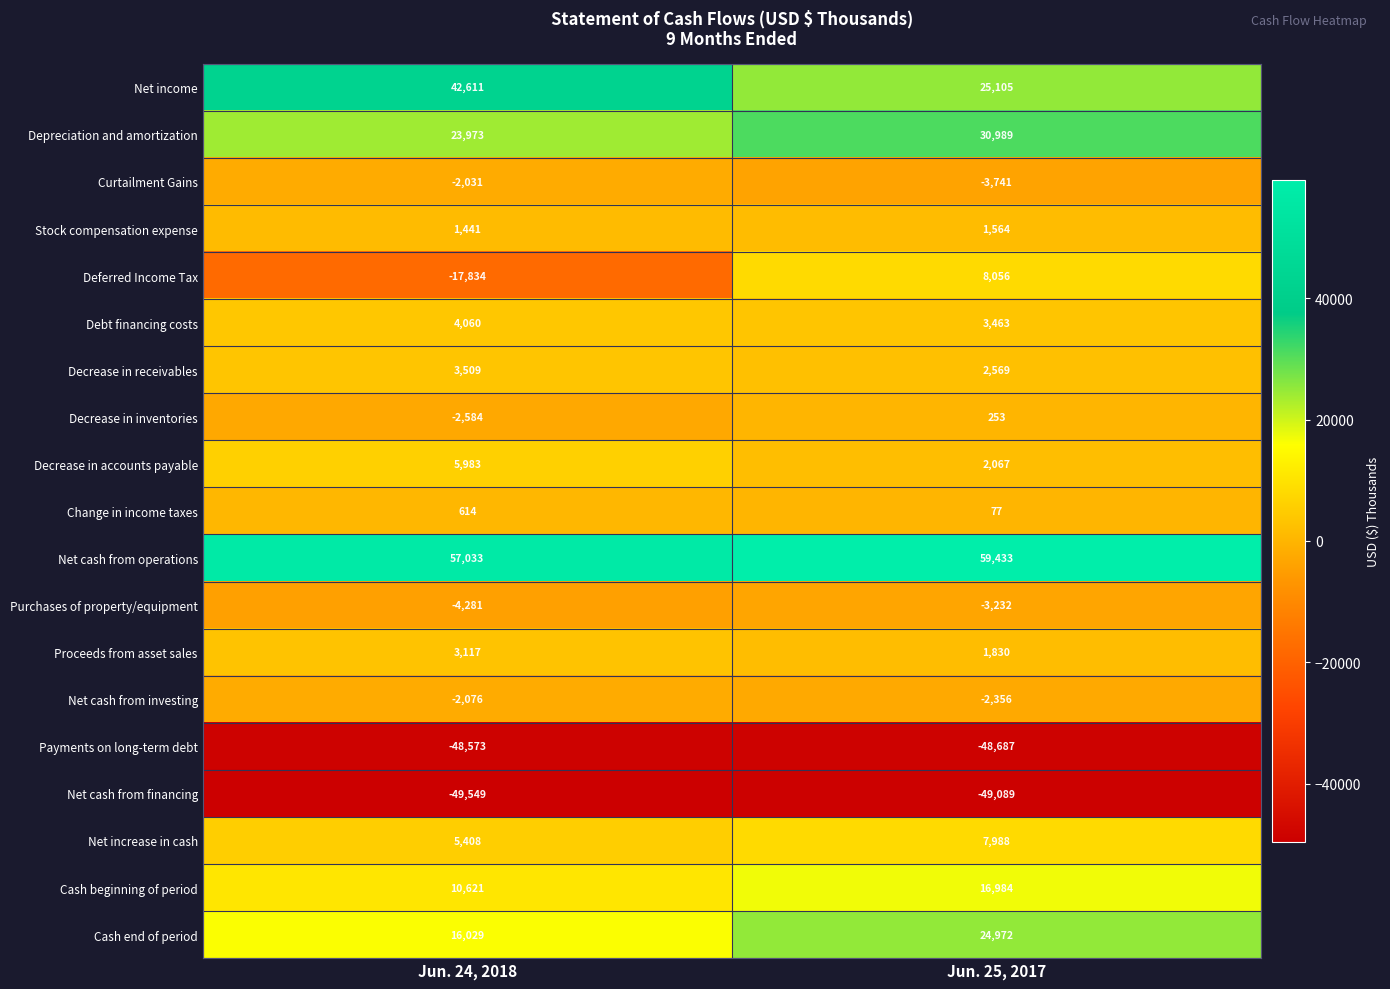

At which label is Net cash from investing closest to -2216?

Jun. 24, 2018